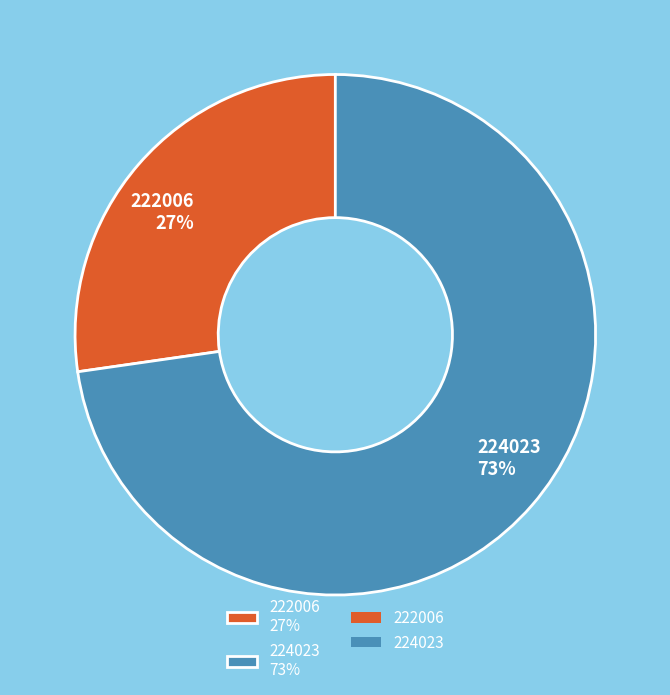

Combined, do 224023 73% and 222006 27% account for over 50%?

Yes